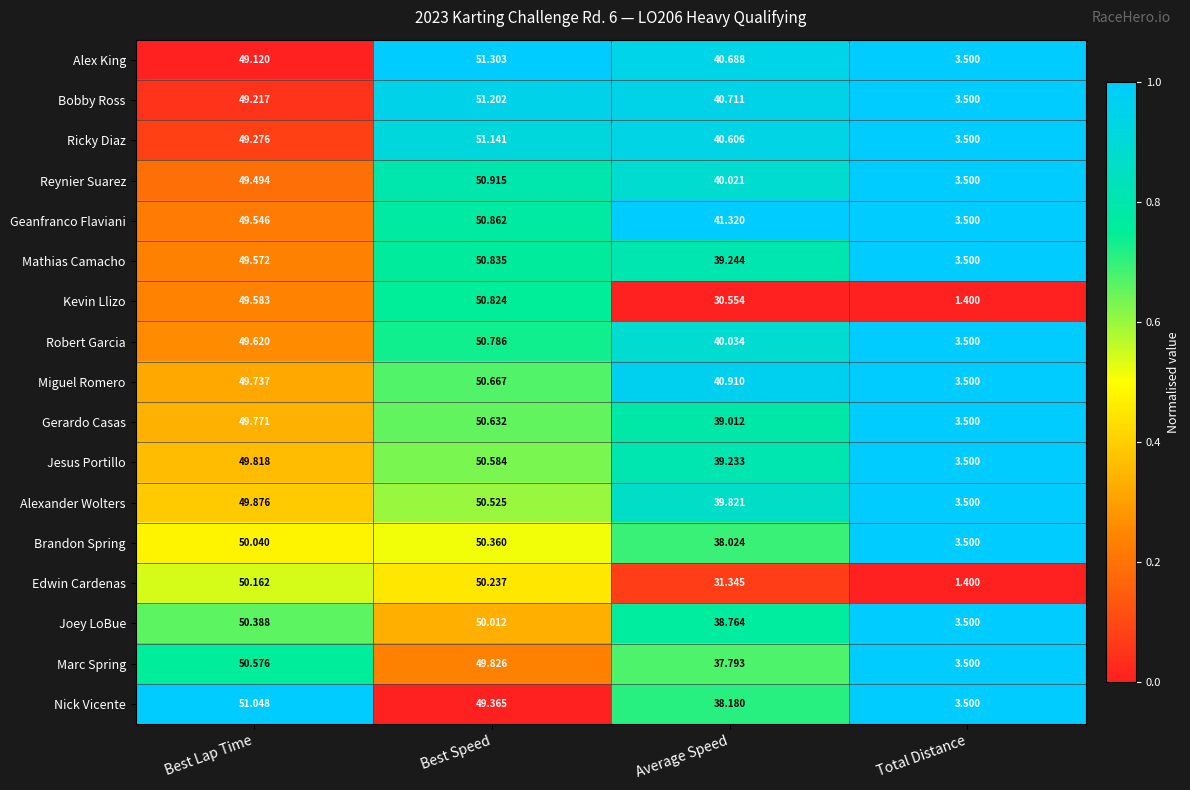

Which series changed the most between Best Speed and Average Speed?

Kevin Llizo